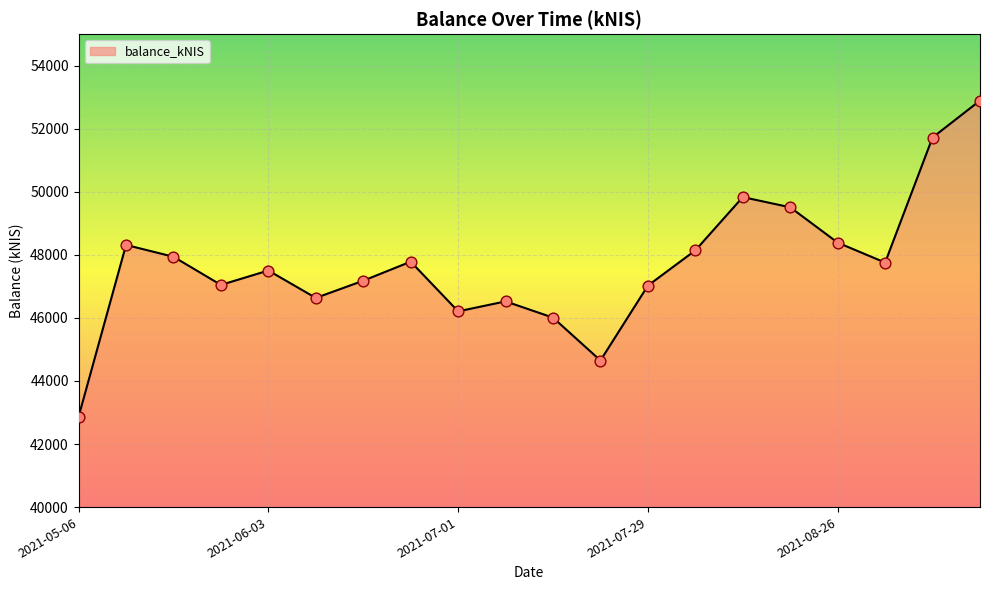

What is the difference between the maximum and minimum values?

10026.4